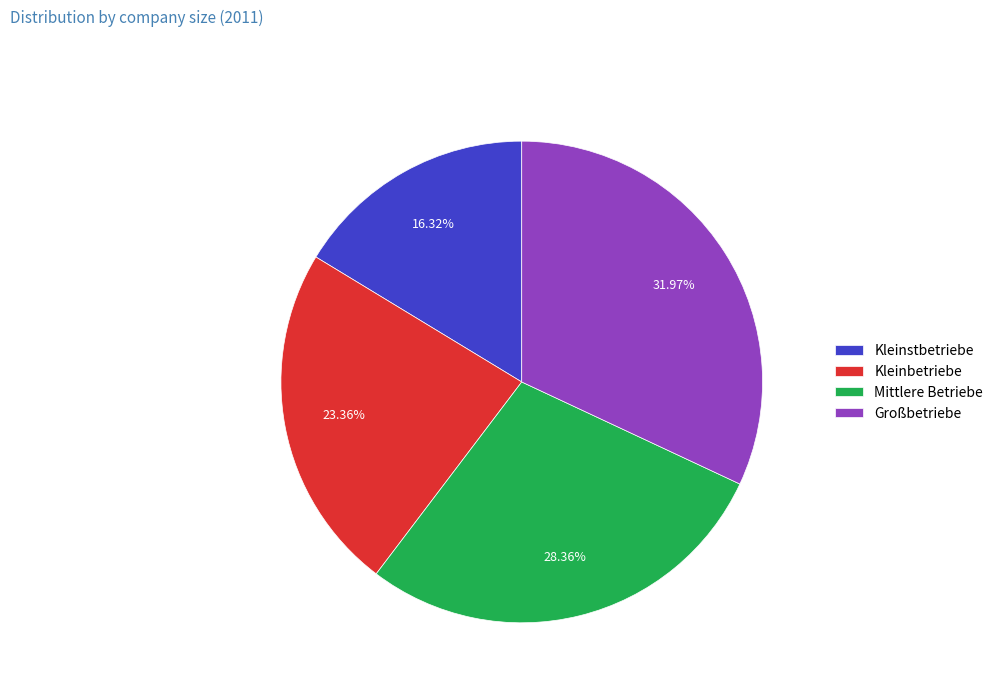

To the nearest percent, what is the difference between the Kleinbetriebe and Mittlere Betriebe slice percentages?

5%